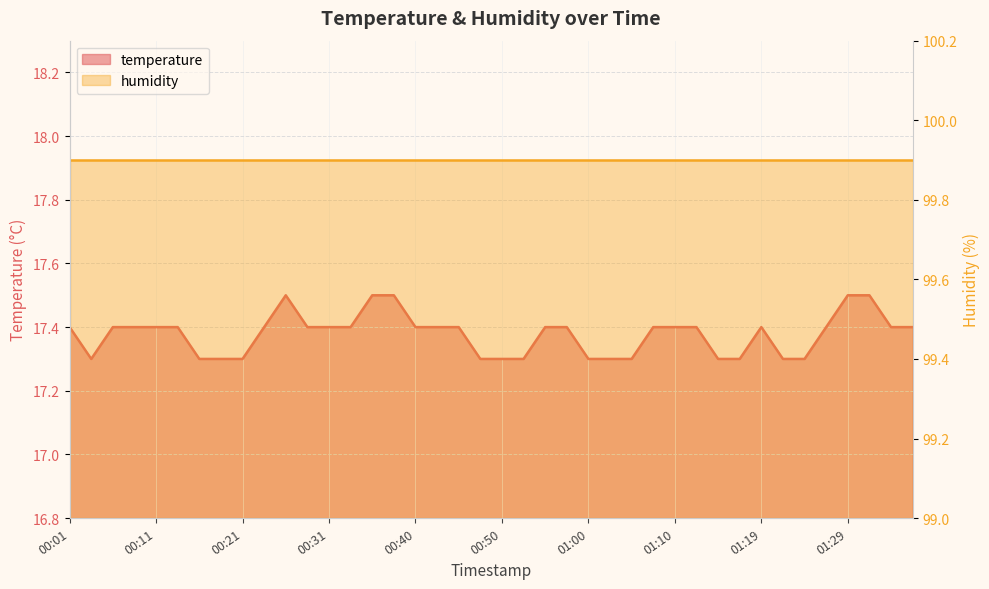

Reading left to right, what are all the values shown in this chart?

17.4	17.3	17.4	17.4	17.4	17.4	17.3	17.3	17.3	17.4	17.5	17.4	17.4	17.4	17.5	17.5	17.4	17.4	17.4	17.3	17.3	17.3	17.4	17.4	17.3	17.3	17.3	17.4	17.4	17.4	17.3	17.3	17.4	17.3	17.3	17.4	17.5	17.5	17.4	17.4